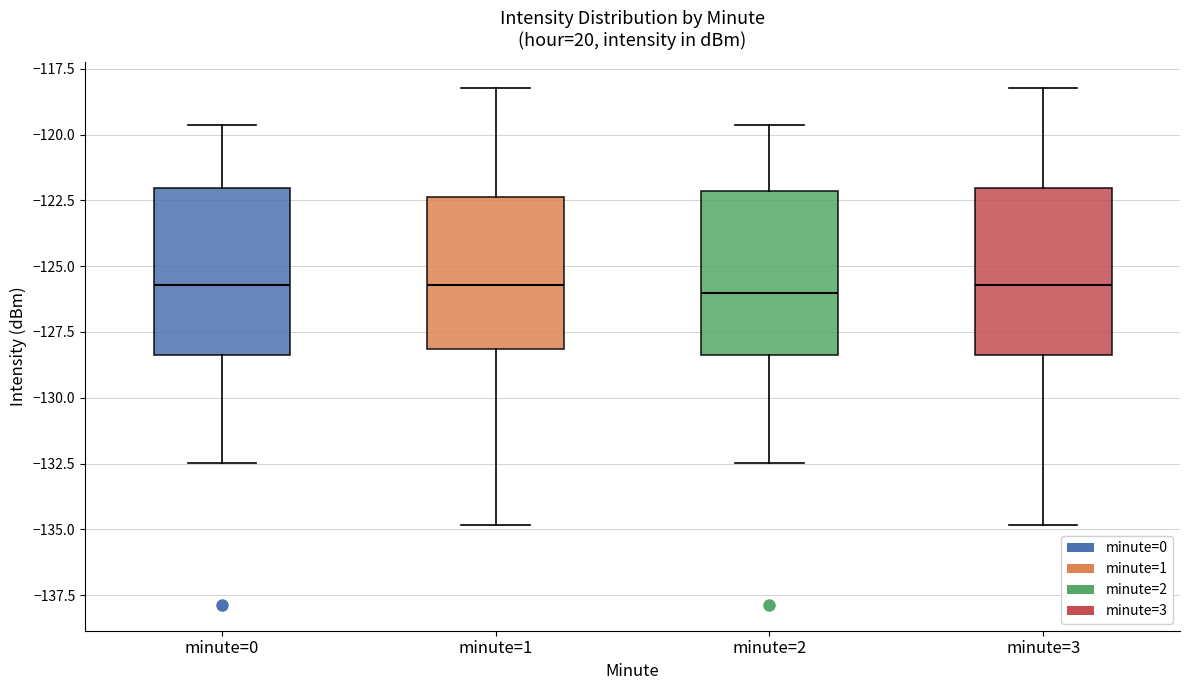

Where is the upper edge of the box for minute=0 on the y-axis? The values are not printed on the chart, so give them approximately, as read against the axis.

-122.0